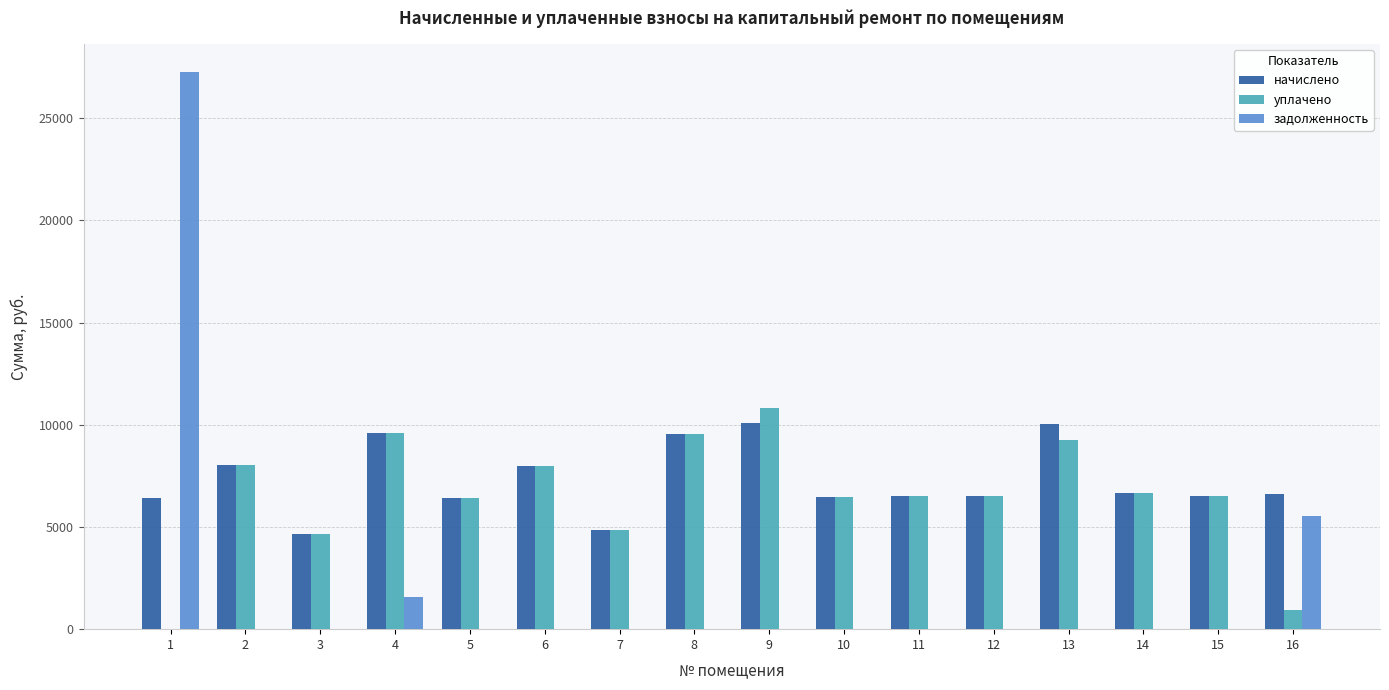

Which series has the largest range (max minus min)?

задолженность